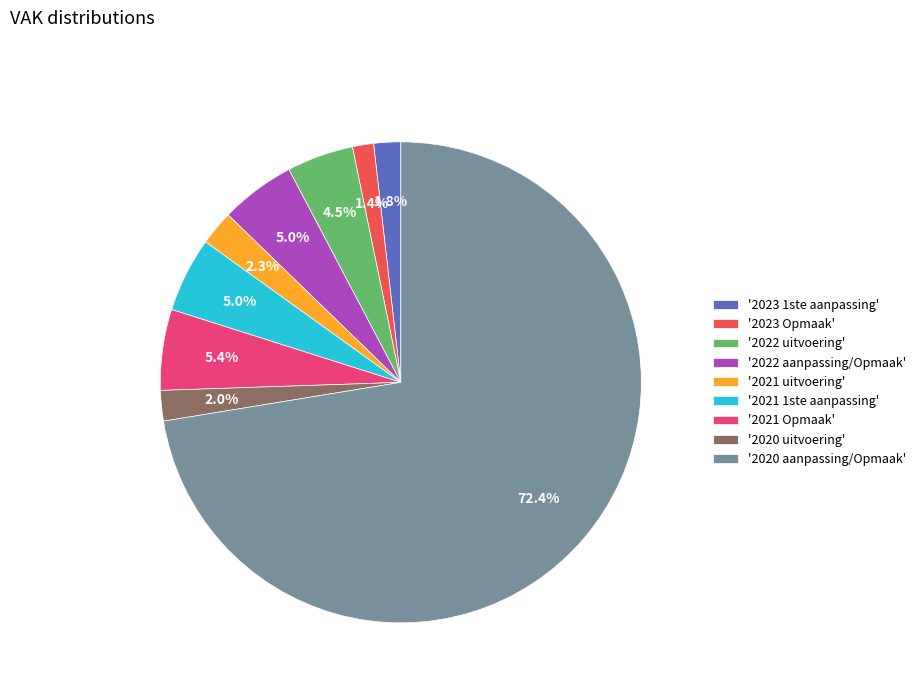

Which category has the biggest portion of the pie?

'2020 aanpassing/Opmaak'